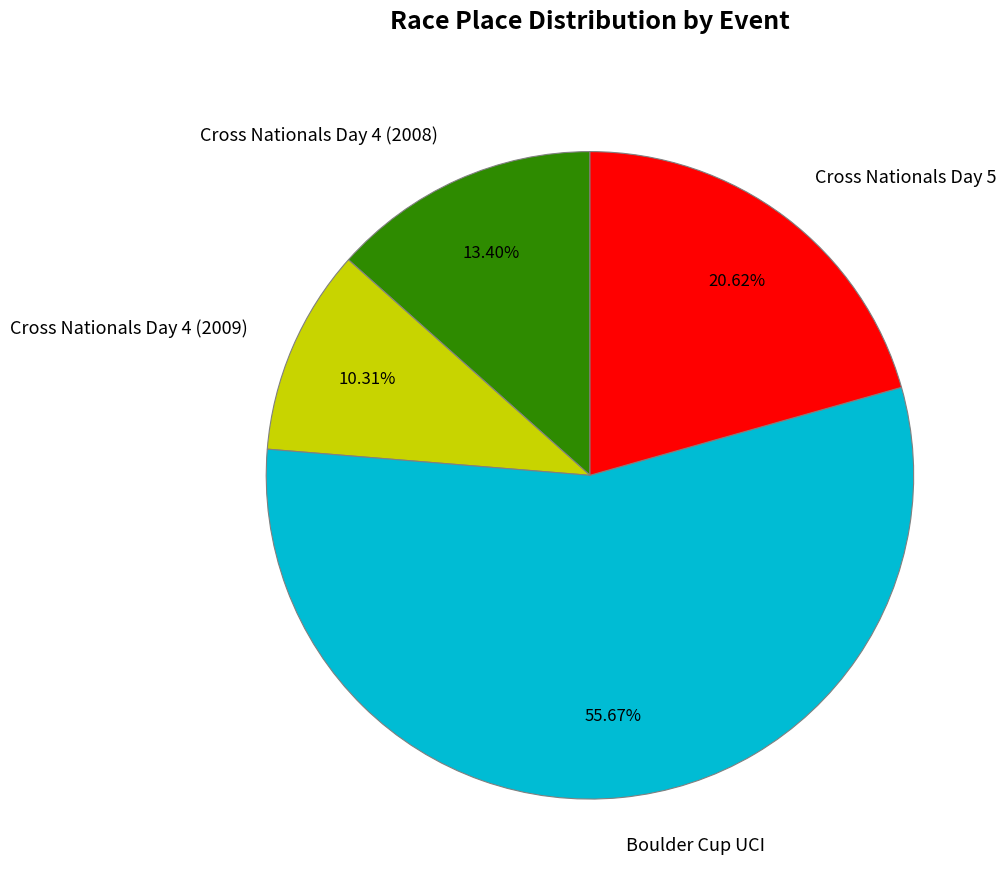

What is the smallest slice in the pie chart?

Cross Nationals Day 4 (2009)